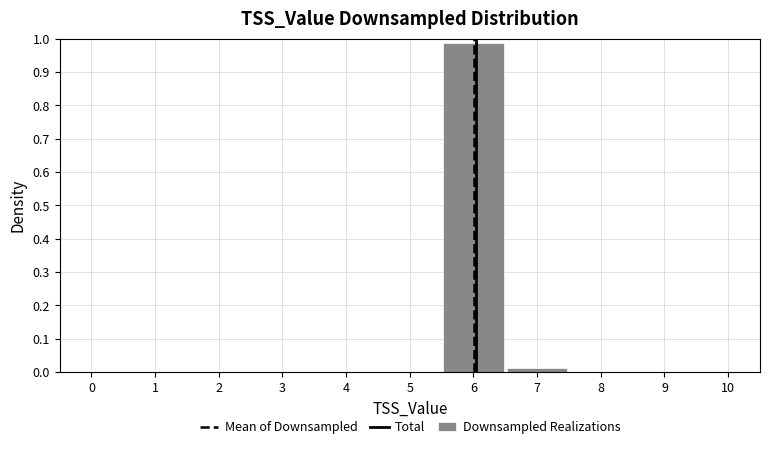

Reading left to right, transcribe this chart: for each bar, give the range it covers on the x-axis and its height. The values are not printed on the chart, so give them approximately, as read against the axis.

5.5 to 6.5: 0.99
6.5 to 7.5: 0.01